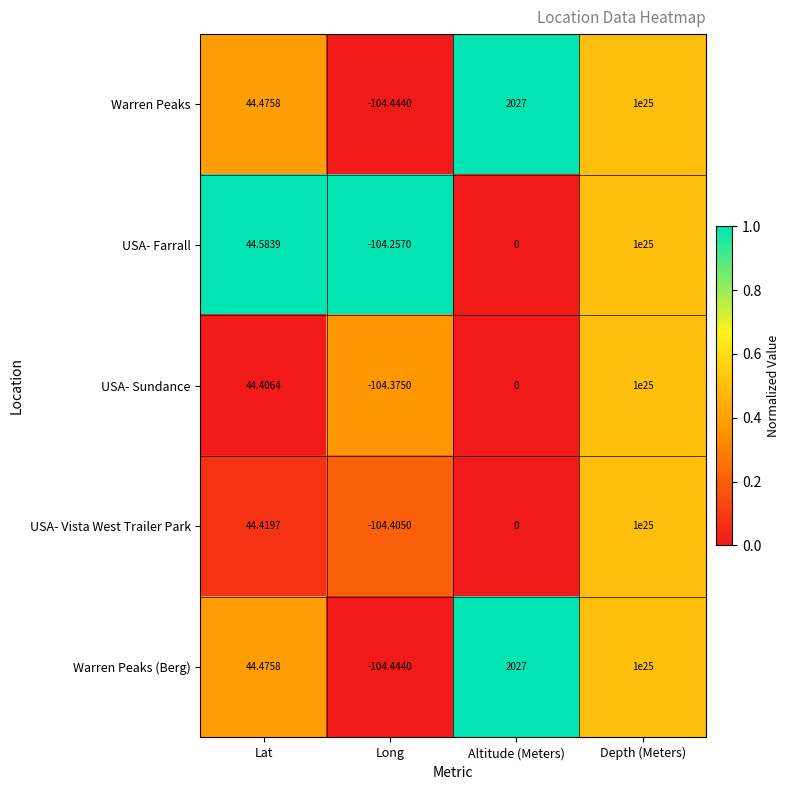

Which label corresponds to the largest value in the chart?

Depth (Meters)